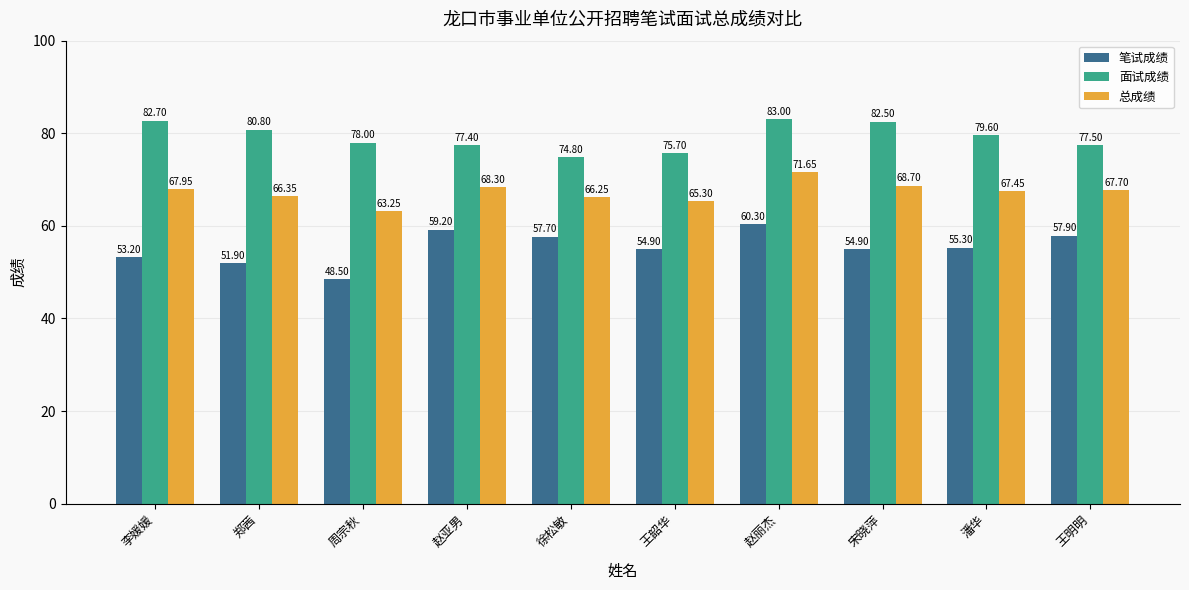

What is the difference between the second highest and minimum values in the 笔试成绩 series?

10.7